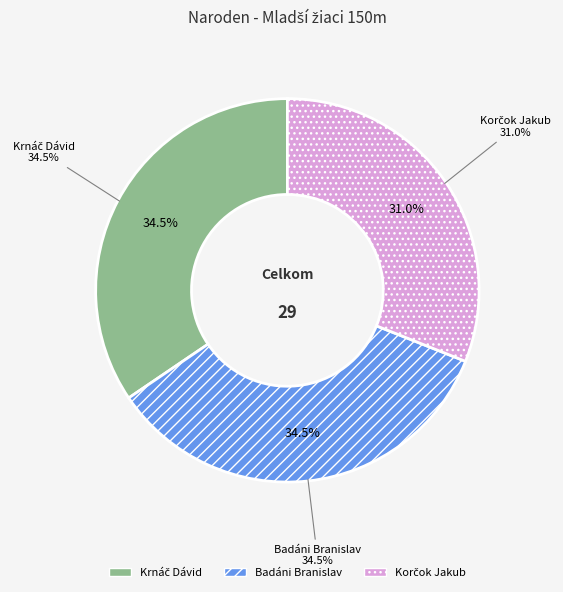

What is the smallest slice in the pie chart?

Korčok Jakub